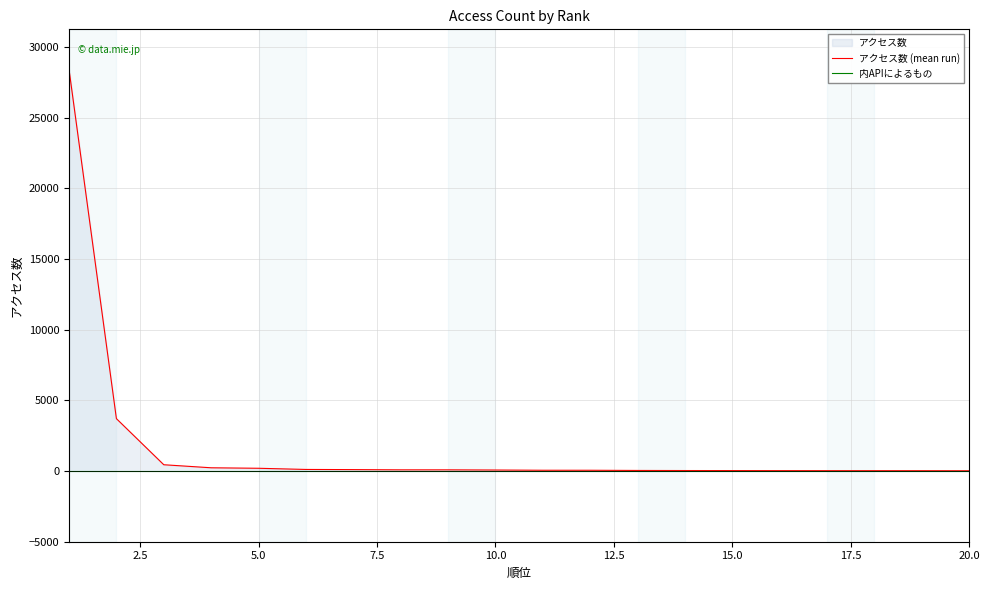

What is the maximum value shown in the chart?

28408